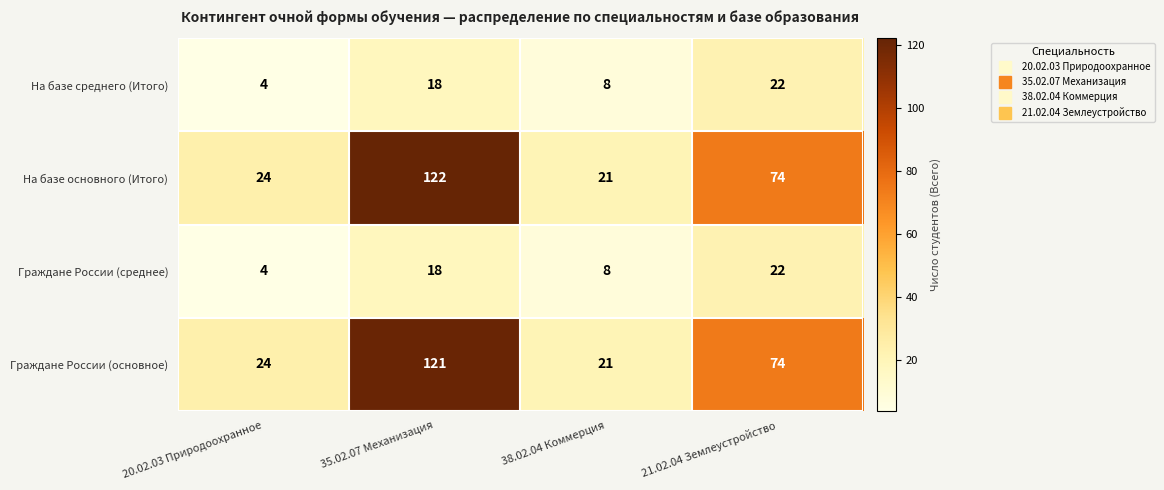

Reading right to left, what are all the values shown in this chart?

На базе среднего (Итого): 21.02.04 Землеустройство=22	38.02.04 Коммерция=8	35.02.07 Механизация=18	20.02.03 Природоохранное=4
На базе основного (Итого): 21.02.04 Землеустройство=74	38.02.04 Коммерция=21	35.02.07 Механизация=122	20.02.03 Природоохранное=24
Граждане России (среднее): 21.02.04 Землеустройство=22	38.02.04 Коммерция=8	35.02.07 Механизация=18	20.02.03 Природоохранное=4
Граждане России (основное): 21.02.04 Землеустройство=74	38.02.04 Коммерция=21	35.02.07 Механизация=121	20.02.03 Природоохранное=24